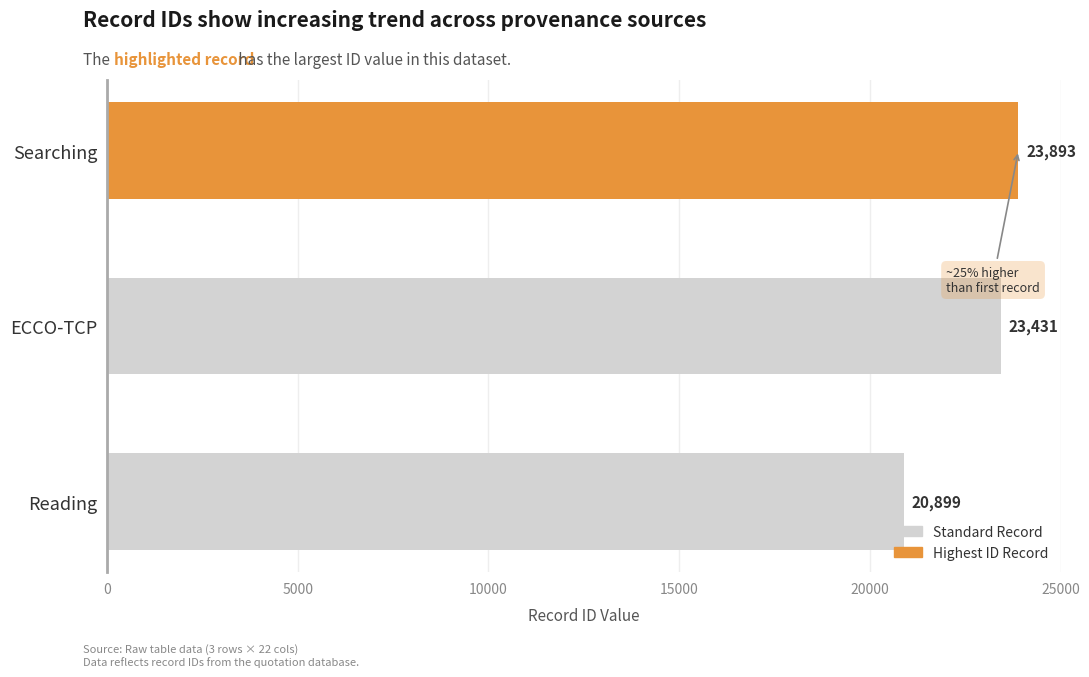

How many values are between 20899 and 23893?

3